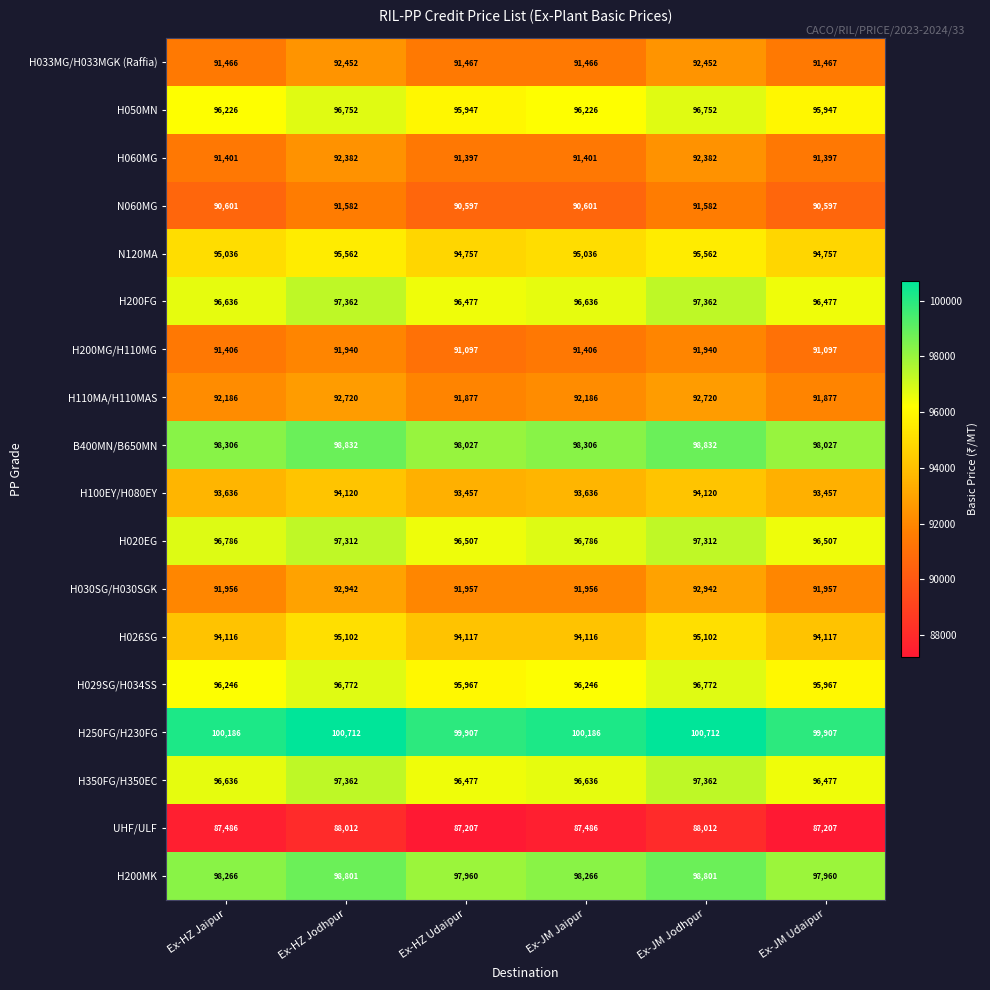

What is the spread (max minus min) of values at Ex-HZ Jodhpur?

12700